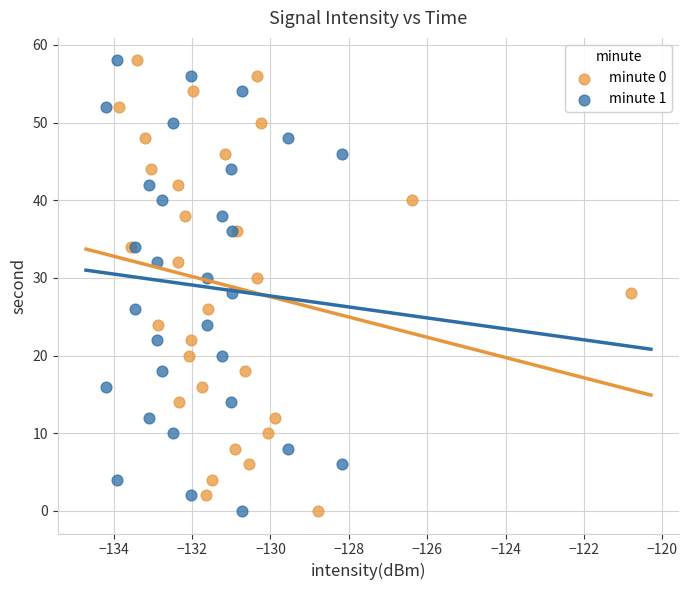

What are all the series names shown in the legend?

minute 0, minute 1